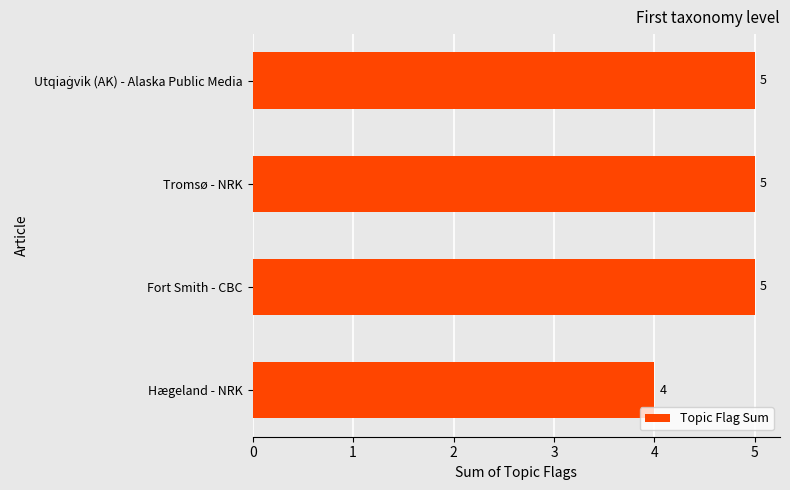

At which category does the chart reach its minimum across all series?

Hægeland - NRK